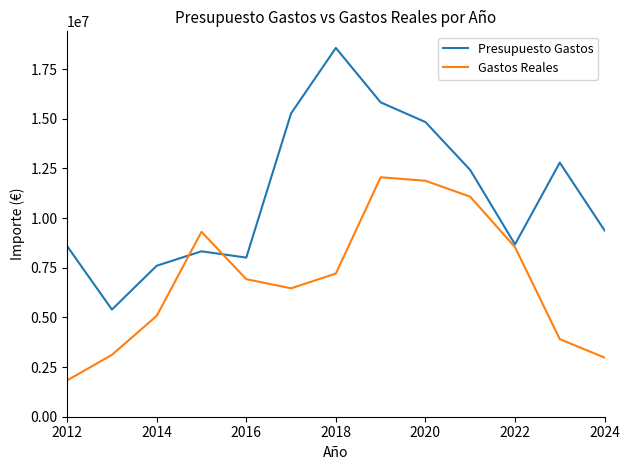

List the series in order of their peak value, highest first.

Presupuesto Gastos, Gastos Reales